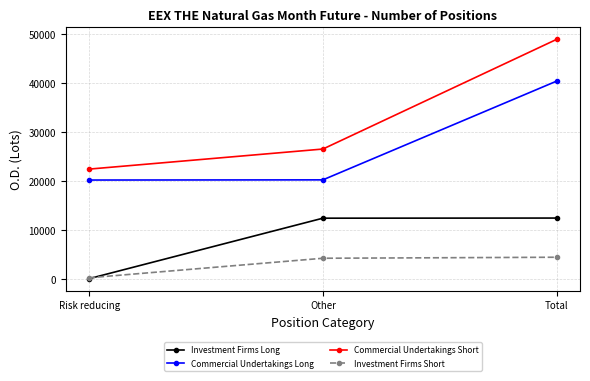

Count the number of data series in this chart.

4